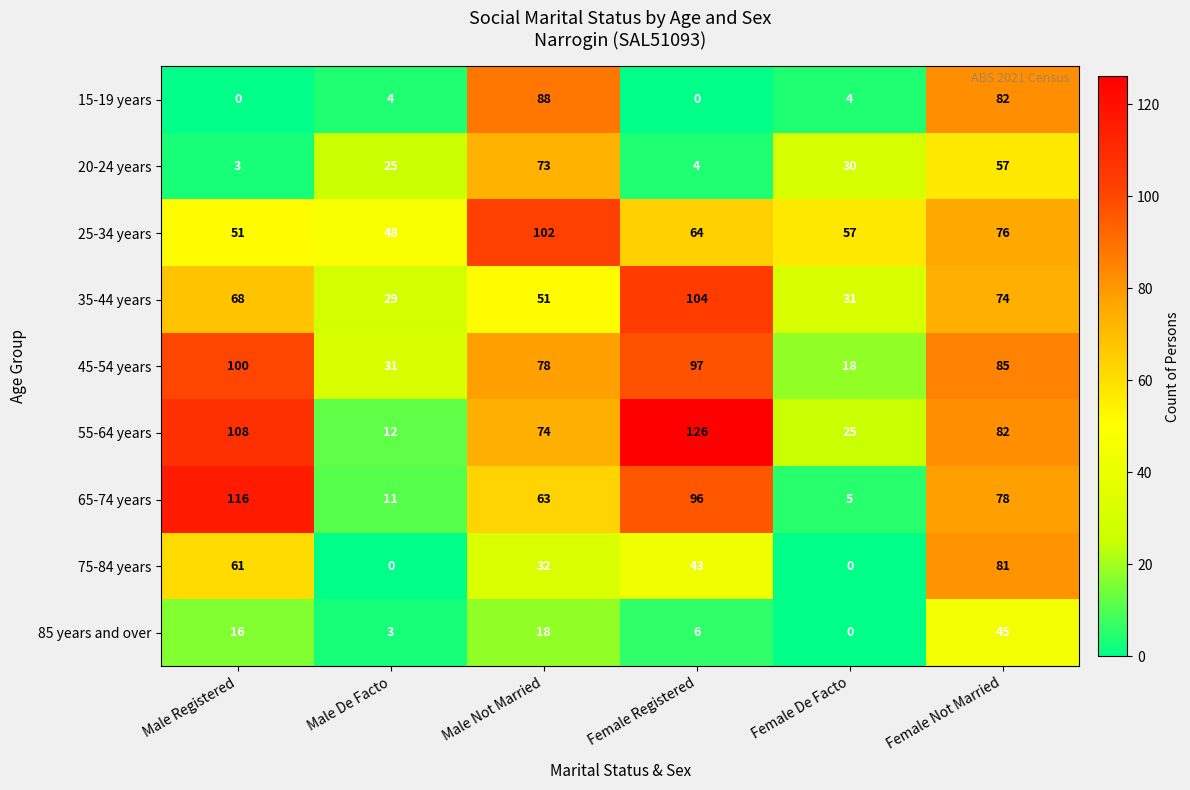

Which series has the largest total across all categories?

55-64 years